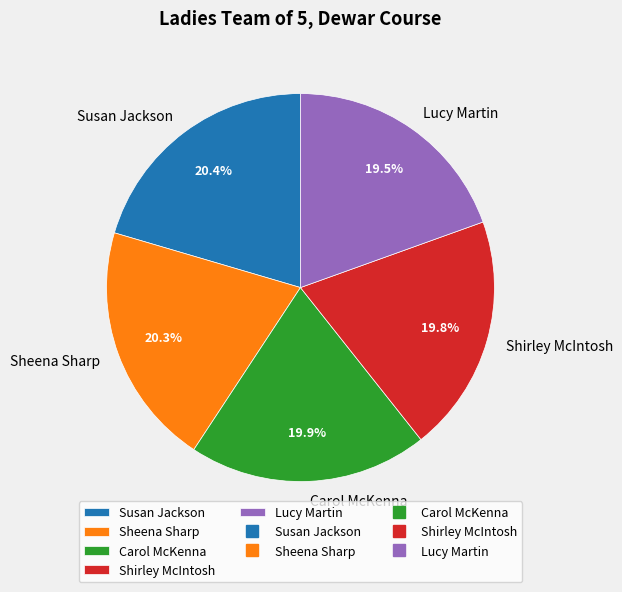

To the nearest percent, what portion does Carol McKenna represent?

20%